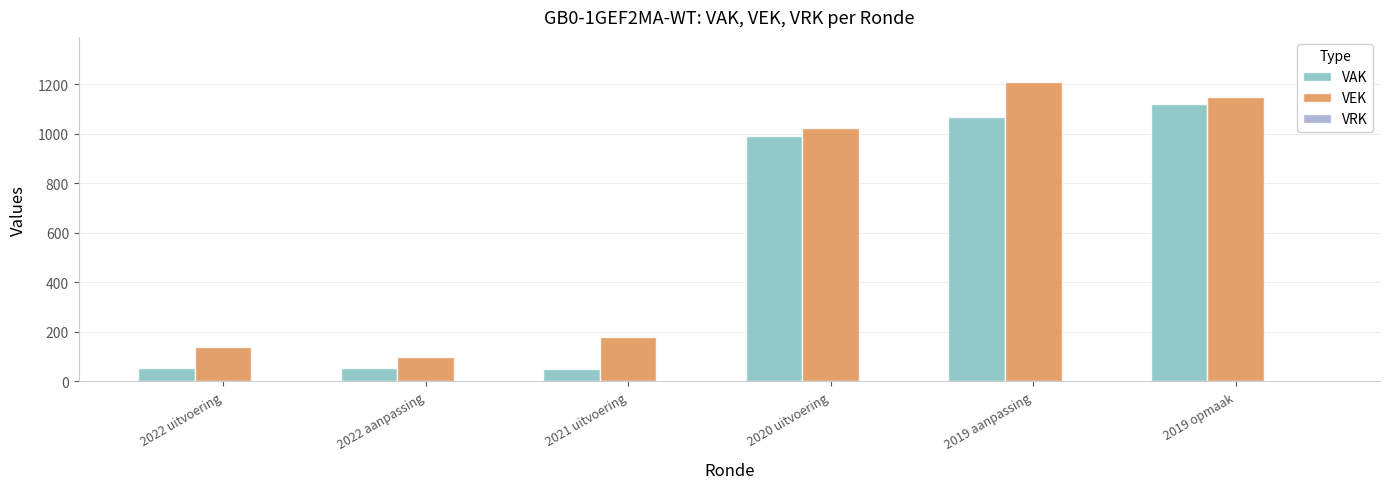

How many series are shown in this chart?

2